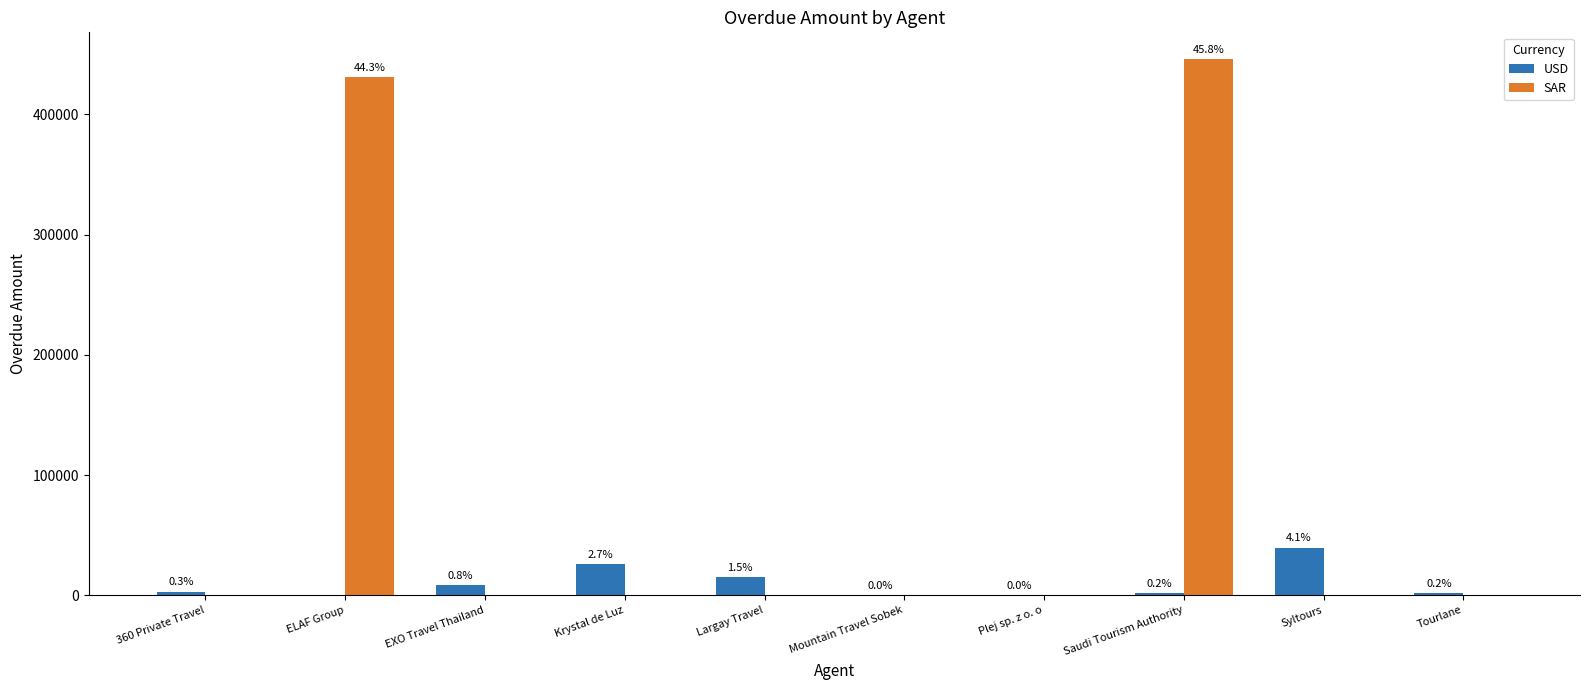

Where does the USD series first go above 3080?

EXO Travel Thailand